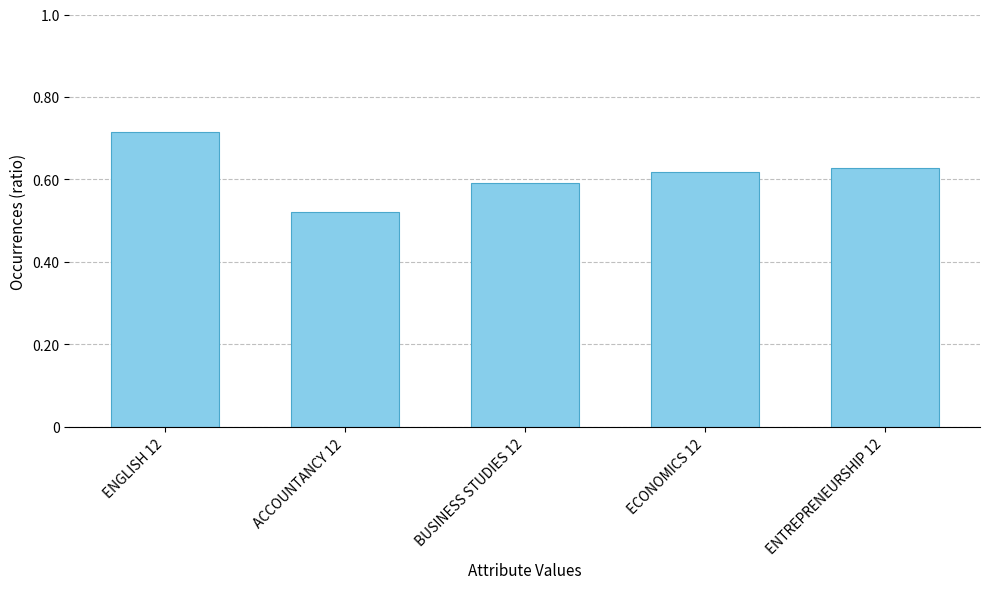

Which label corresponds to the largest value in the chart?

ENGLISH 12